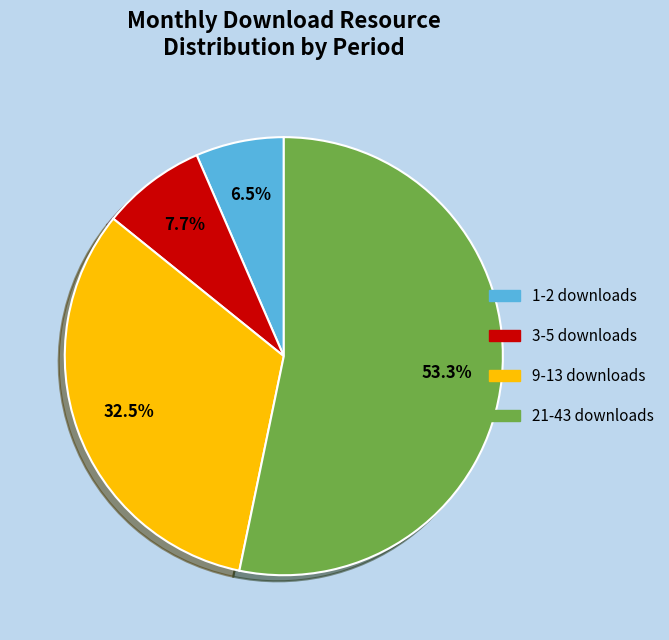

Is there a majority slice in this chart?

Yes